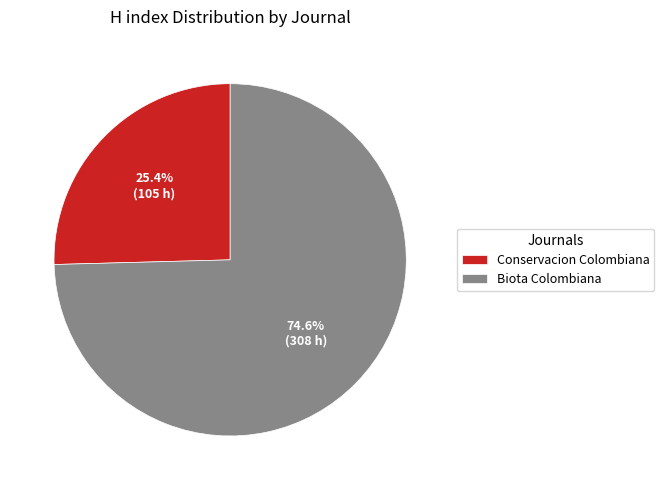

How many segments does this pie chart have?

2